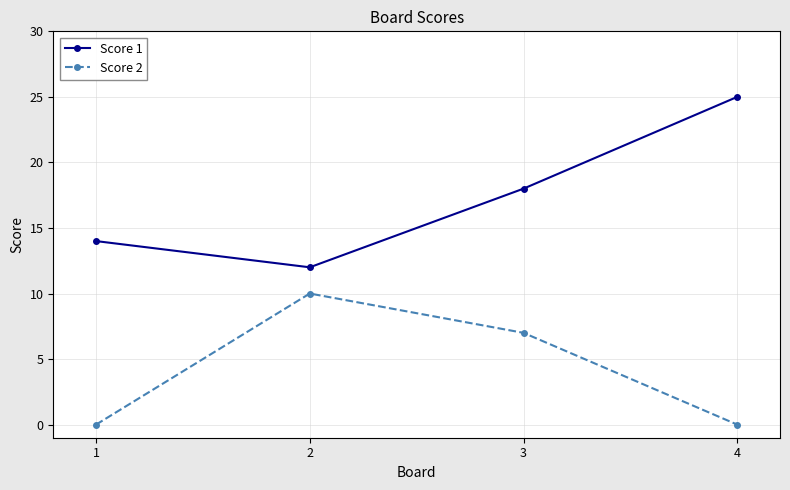

What is the difference between the Score 2 values at 3 and 4?

7